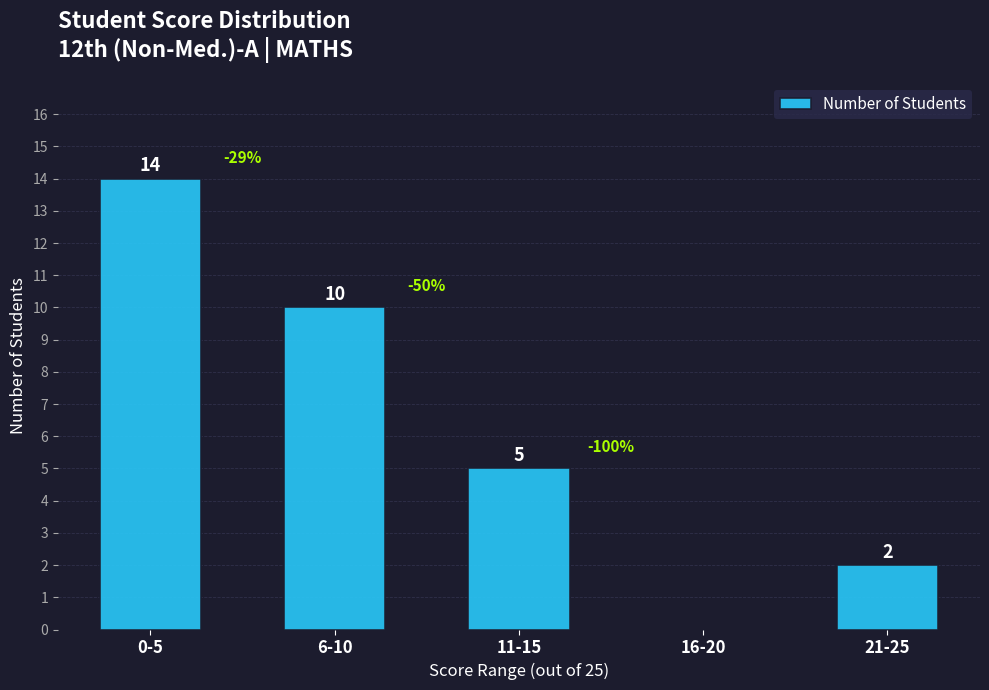

Which has a higher value, 0-5 or 6-10?

0-5